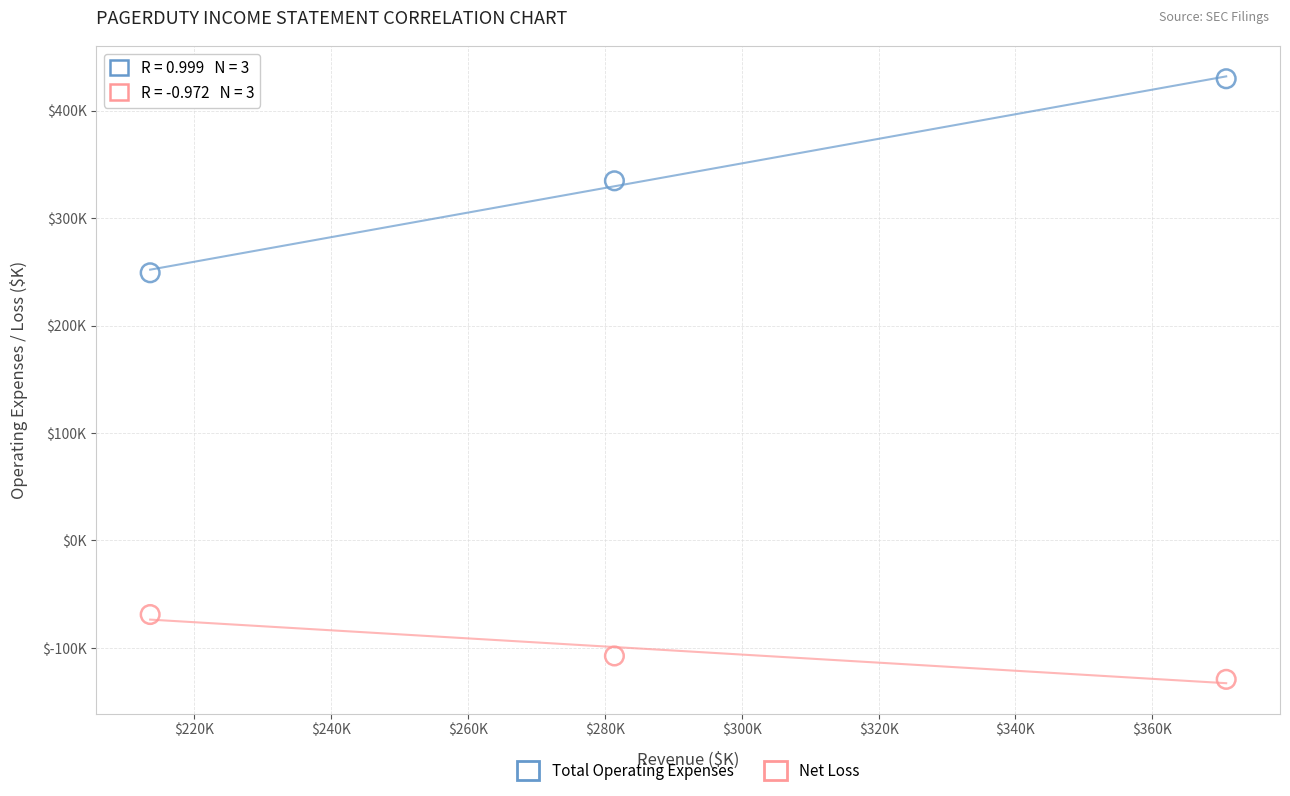

Which series has the largest Y range (max minus min)?

Total Operating Expenses